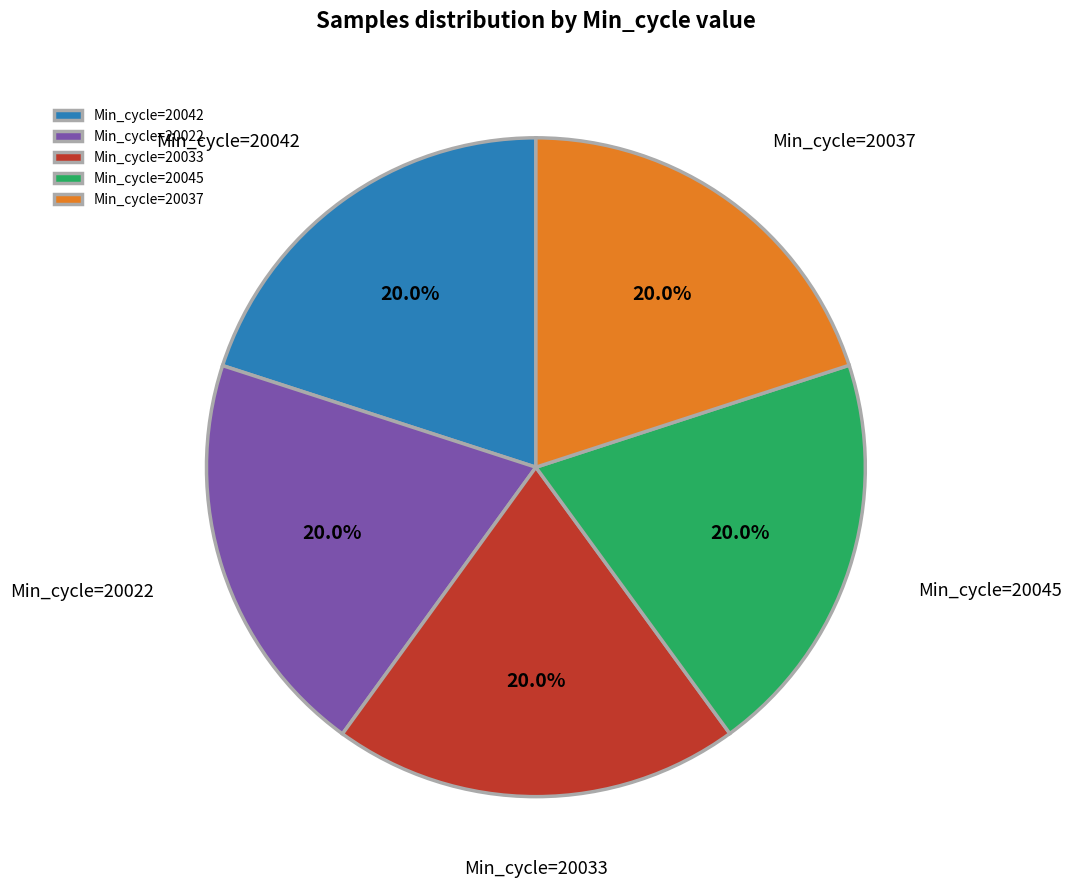

Approximately how many times larger is the value at Min_cycle=20042 compared to Min_cycle=20045?

1.0